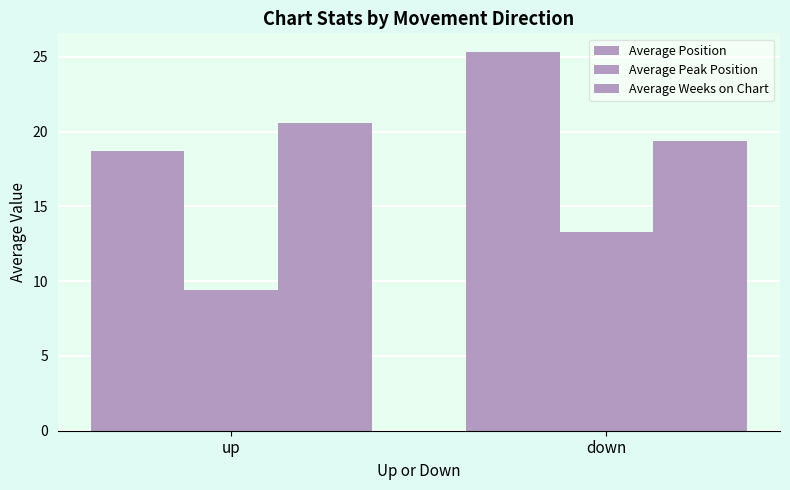

How many data points in Average Weeks on Chart are less than 20?

1